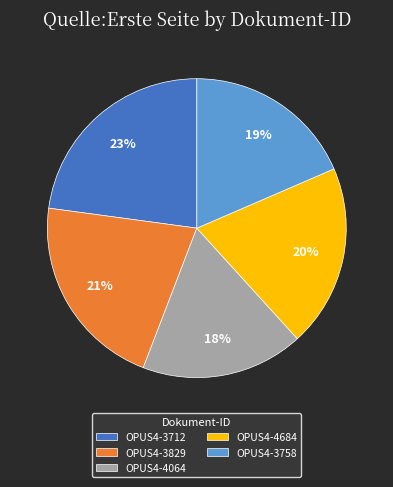

To the nearest percent, what percentage of the pie is OPUS4-3712?

23%